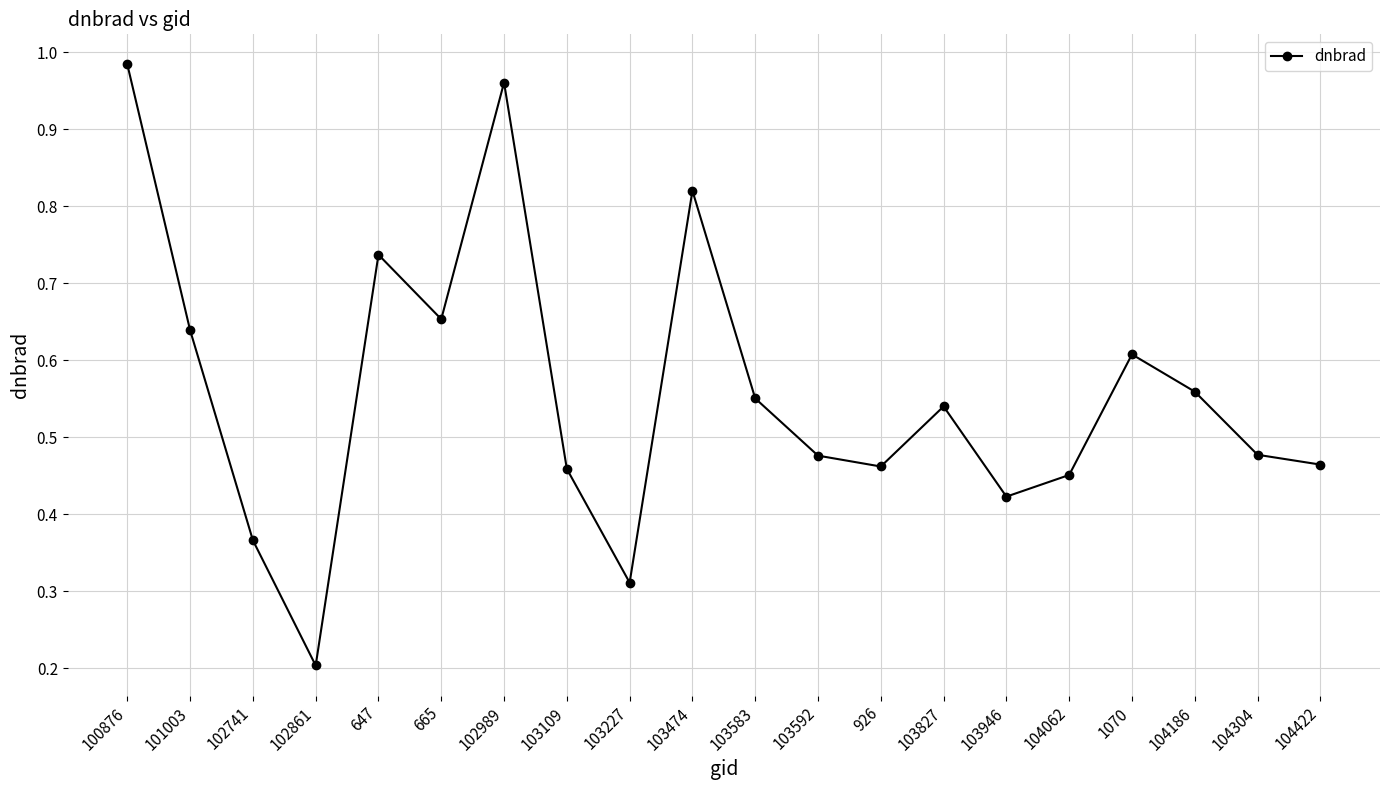

Which category has the lowest value across all series?

102861